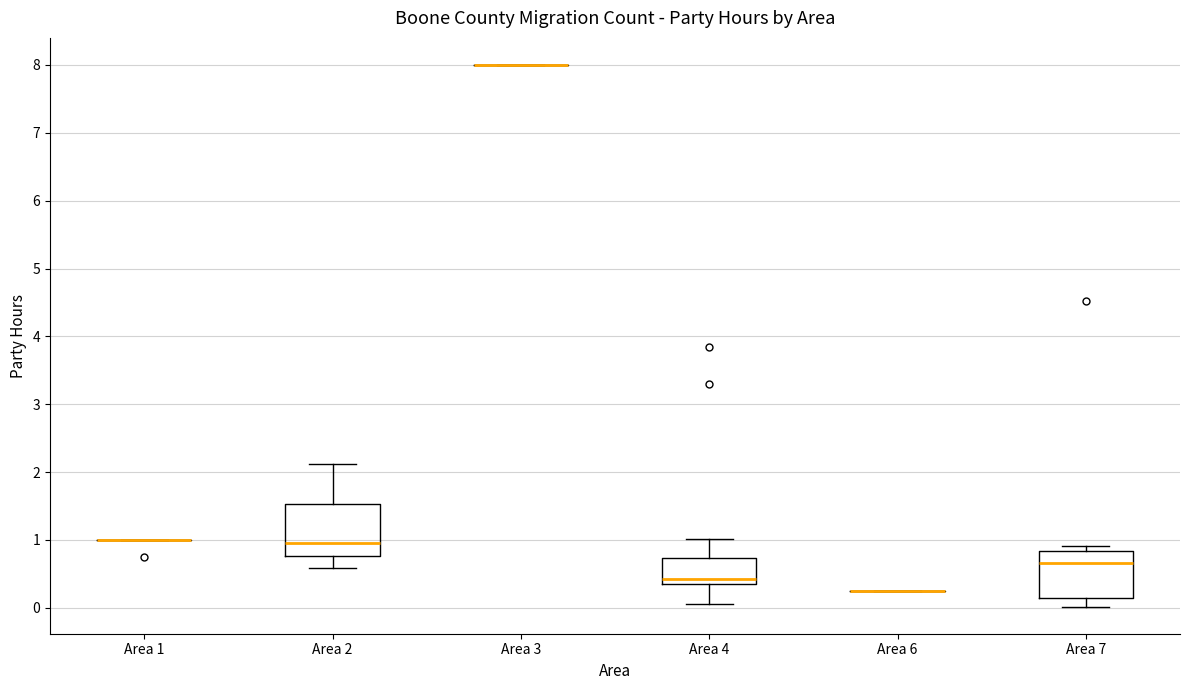

Reading left to right, read every box against the y-axis: the position of its median line, the range the box covers, and the ends of its whiskers. The values are not printed on the chart, so give them approximately, as read against the axis.

Area 1: box collapsed to a line at 1.0, whiskers 1.0 to 1.0
Area 2: median 1.0, box 0.8 to 1.5, whiskers 0.6 to 2.1
Area 3: box collapsed to a line at 8.0, whiskers 8.0 to 8.0
Area 4: median 0.4 (just above the box's lower edge), box 0.4 to 0.7, whiskers 0.1 to 1.0
Area 6: box collapsed to a line at 0.3, whiskers 0.3 to 0.3
Area 7: median 0.7, box 0.2 to 0.8, whiskers 0.0 to 0.9